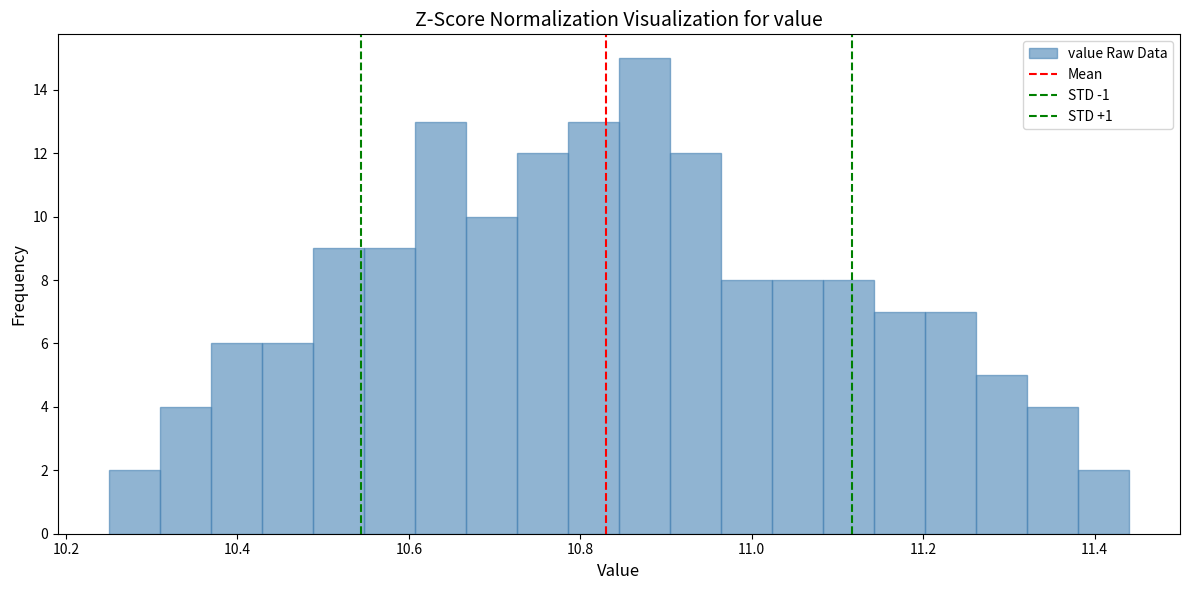

Read against the x-axis, roughly where is the centre of the tallest bar?

10.88